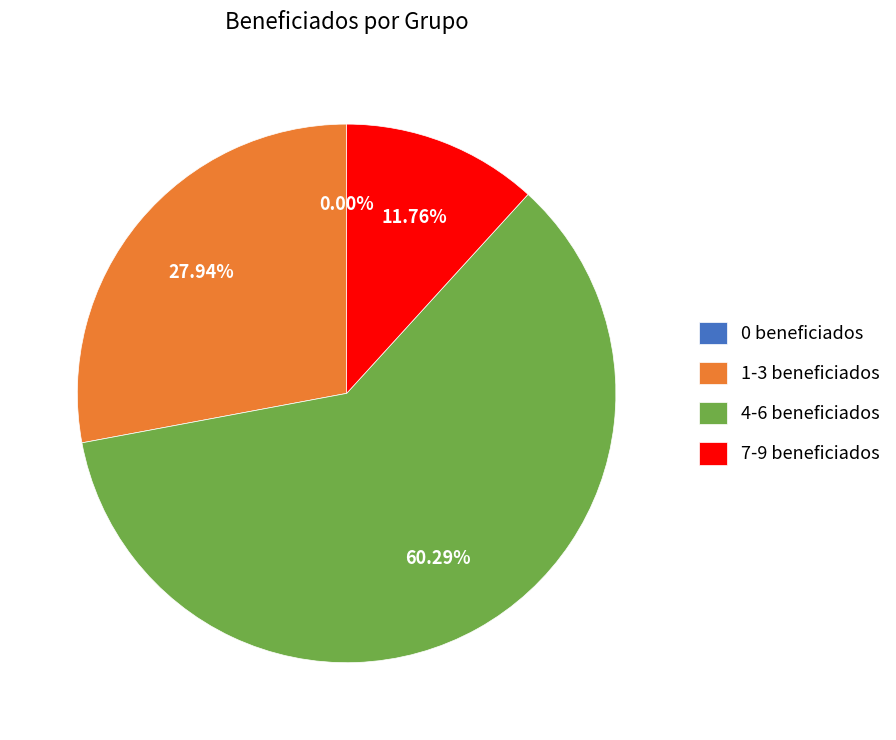

Does 1-3 beneficiados account for over 50% of the chart?

No